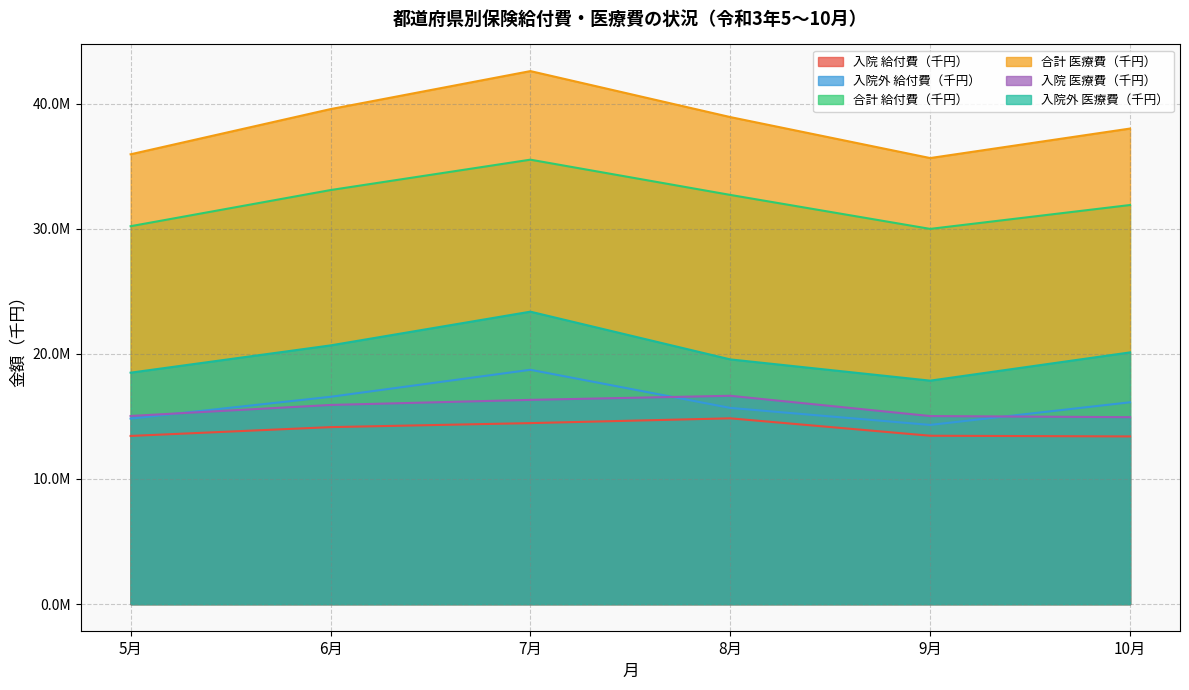

Reading left to right, what are all the values shown in this chart?

入院 給付費（千円）: 5月=13440314.2	6月=14144331.8	7月=14465506.4	8月=14848397.6	9月=13455704.0	10月=13401000.3
入院外 給付費（千円）: 5月=14825441.3	6月=16567921.6	7月=18728357.2	8月=15680039.2	9月=14320179.8	10月=16130623.5
合計 給付費（千円）: 5月=30205442.9	6月=33094384.7	7月=35523768.8	8月=32706903.5	9月=29990665.8	10月=31898875.7
合計 医療費（千円）: 5月=35954148.1	6月=39566845.5	7月=42604802.6	8月=38928839.9	9月=35653369.4	10月=38011718.1
入院 医療費（千円）: 5月=15036429.6	6月=15917270.5	7月=16323070.2	8月=16649982.7	9月=15029677.0	10月=14939922.3
入院外 医療費（千円）: 5月=18497593.9	6月=20677198.0	7月=23374110.8	8月=19558433.0	9月=17860008.2	10月=20118456.0